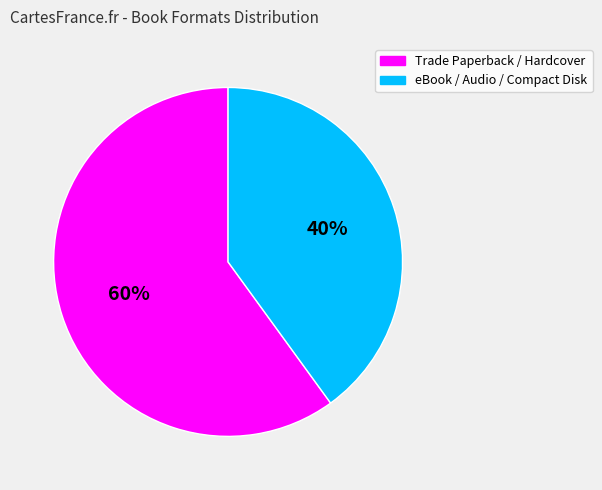

What is the smallest slice in the pie chart?

eBook / Audio / Compact Disk